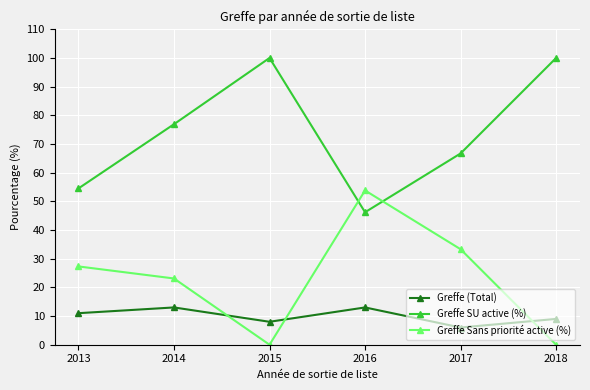

Which series ends up on top after the final intersection of Greffe SU active (%) and Greffe Sans priorité active (%)?

Greffe SU active (%)